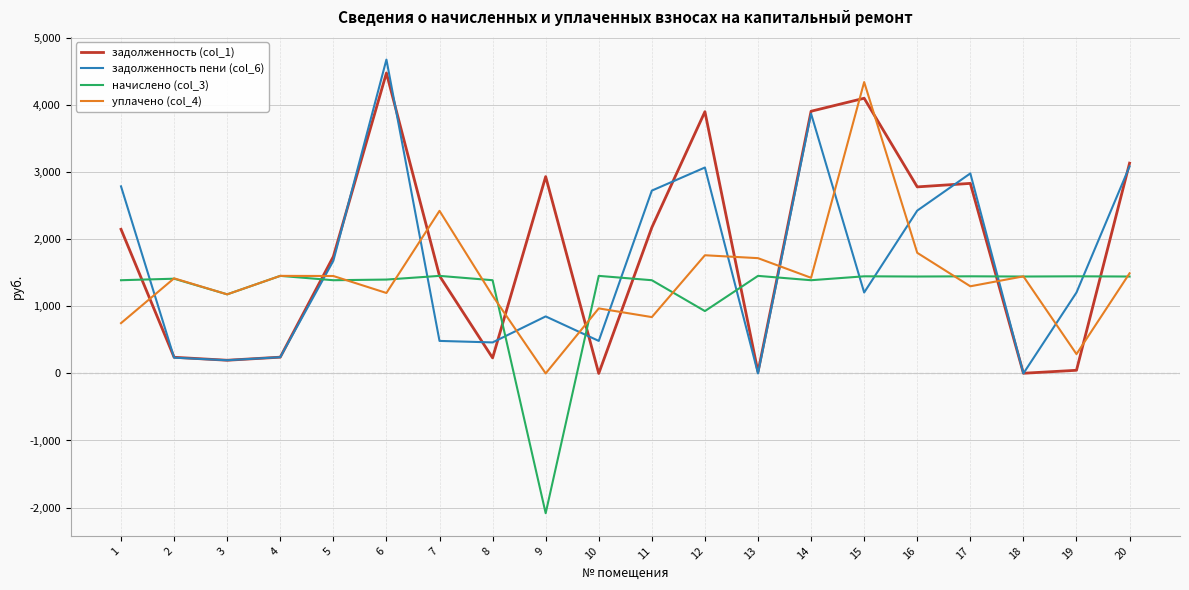

What is the approximate value of задолженность (col_1) at 12?

3903.1